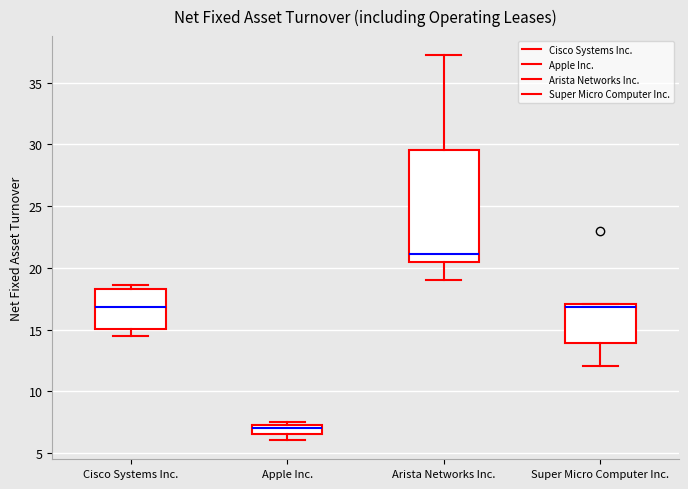

Where does the median line of the box for Apple Inc. sit on the y-axis? The values are not printed on the chart, so give them approximately, as read against the axis.

7.0